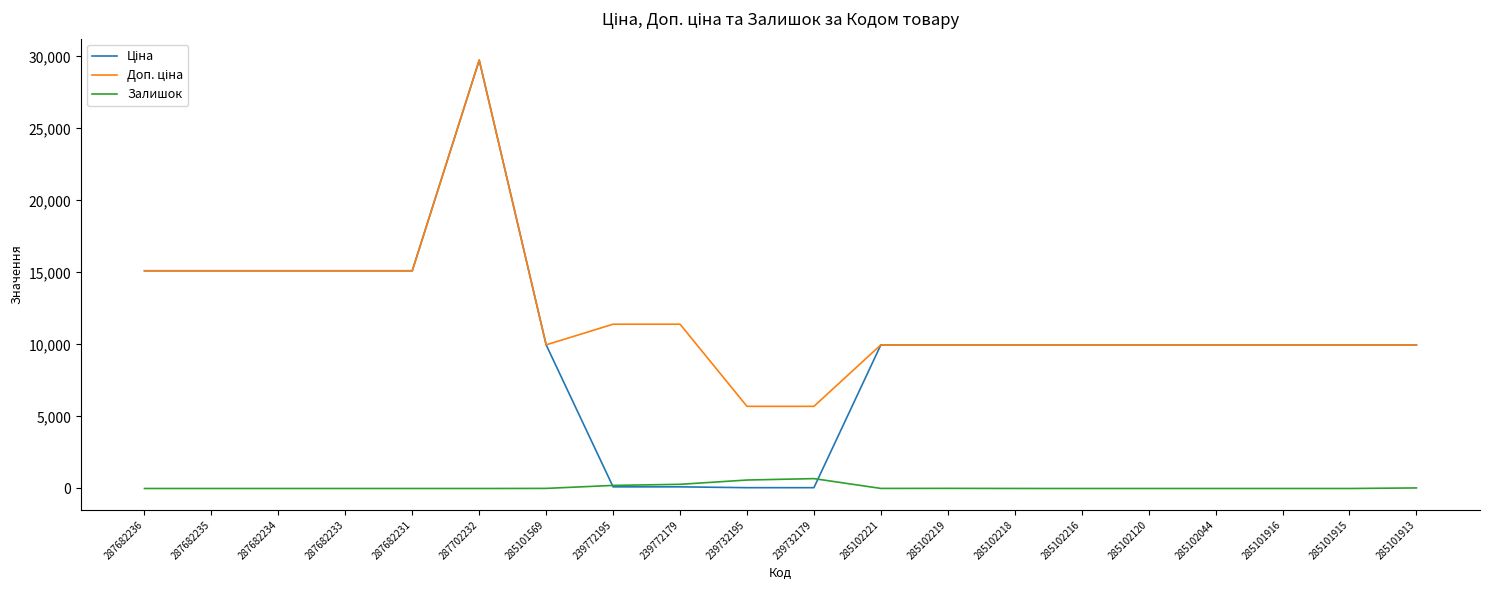

What is the spread (max minus min) of values at 287682231?

15120.0